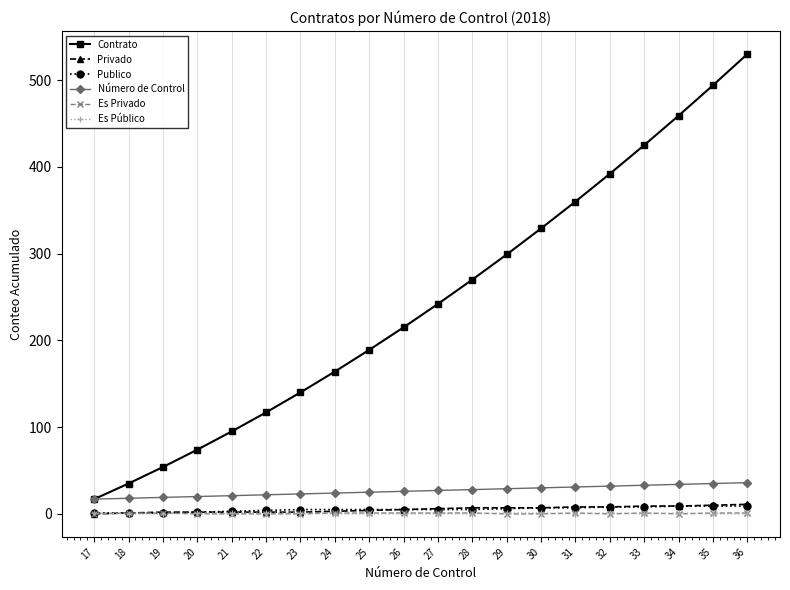

Is the value of Es Privado at 32 greater than the value of Contrato at 23?

No